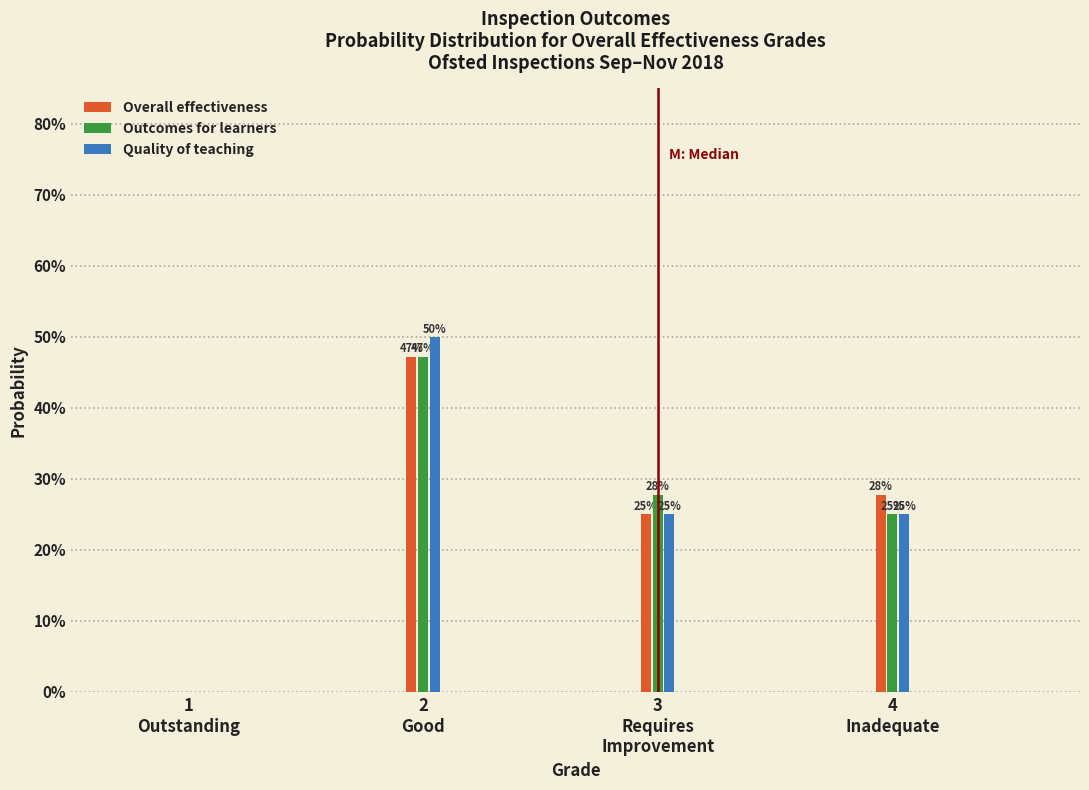

What are all the series names shown in the legend?

Overall effectiveness, Outcomes for learners, Quality of teaching